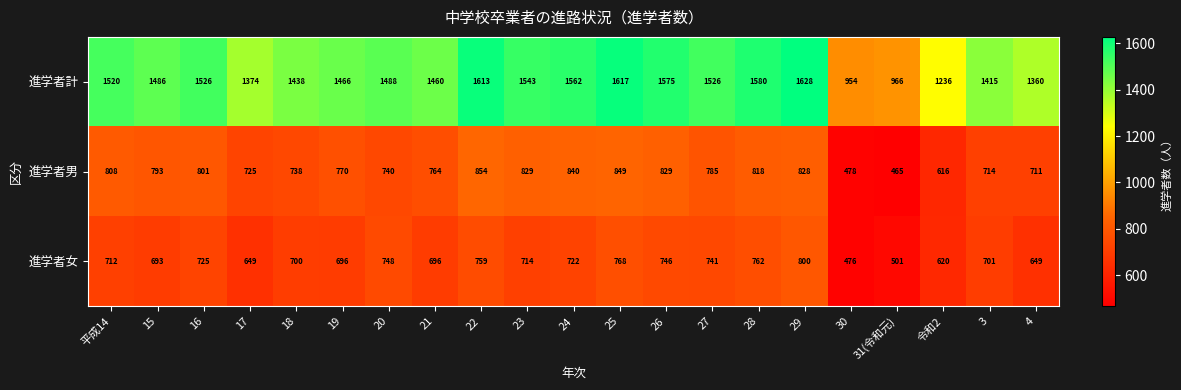

True or false: 進学者男 has a value of 455 at 24.

False